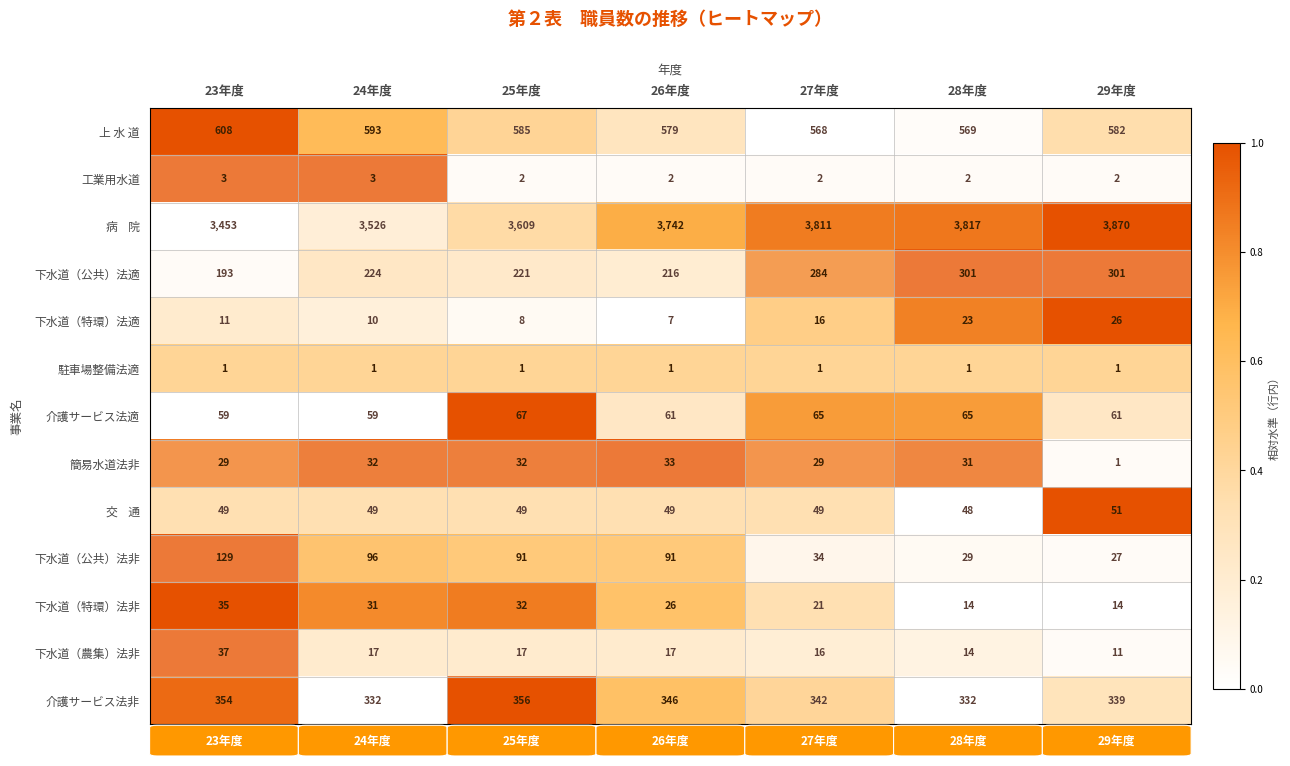

Is it true that 下水道（農集）法非 equals 11 at 26年度?

False